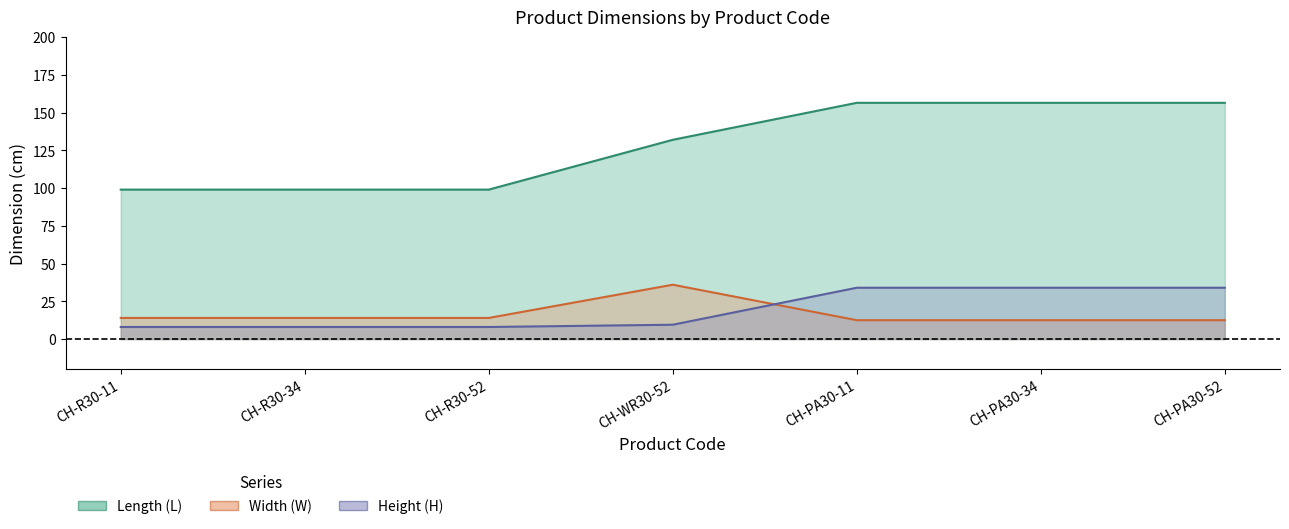

Rank the categories by Length (L) value from lowest to highest.

CH-R30-11, CH-R30-34, CH-R30-52, CH-WR30-52, CH-PA30-11, CH-PA30-34, CH-PA30-52